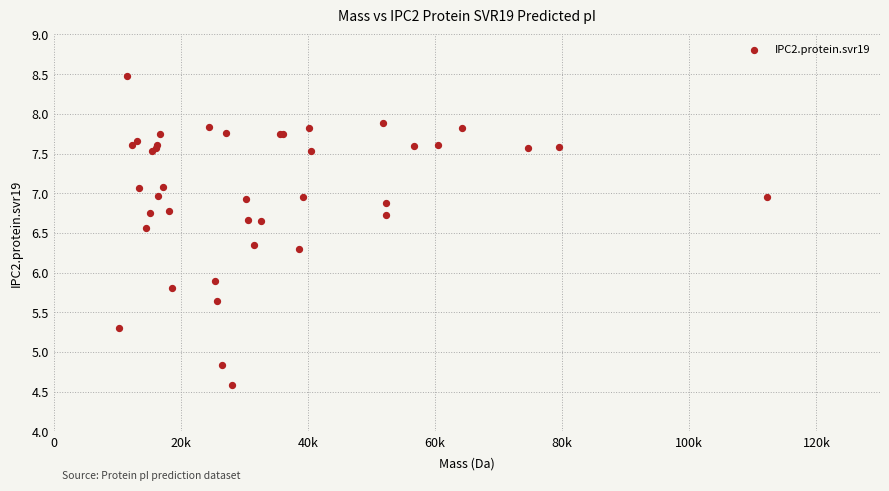

What Y value in the scatter plot is closest to 6?

5.9